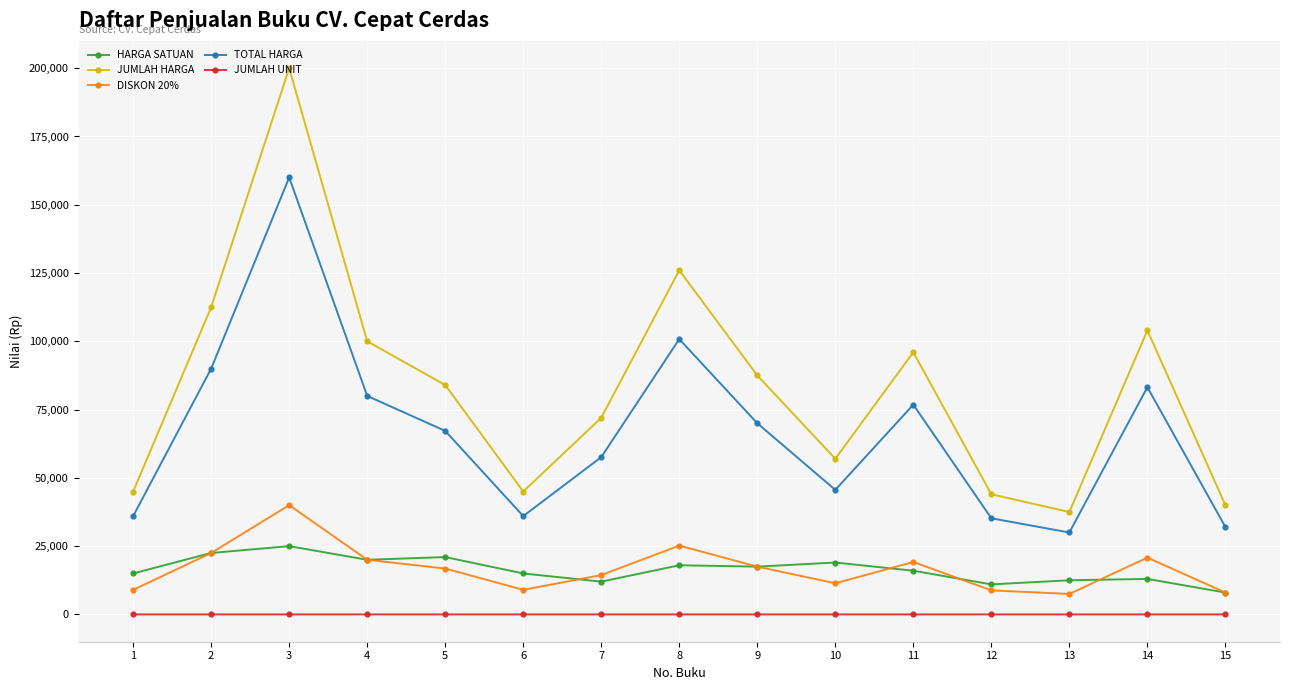

Count the number of categories in the chart.

15